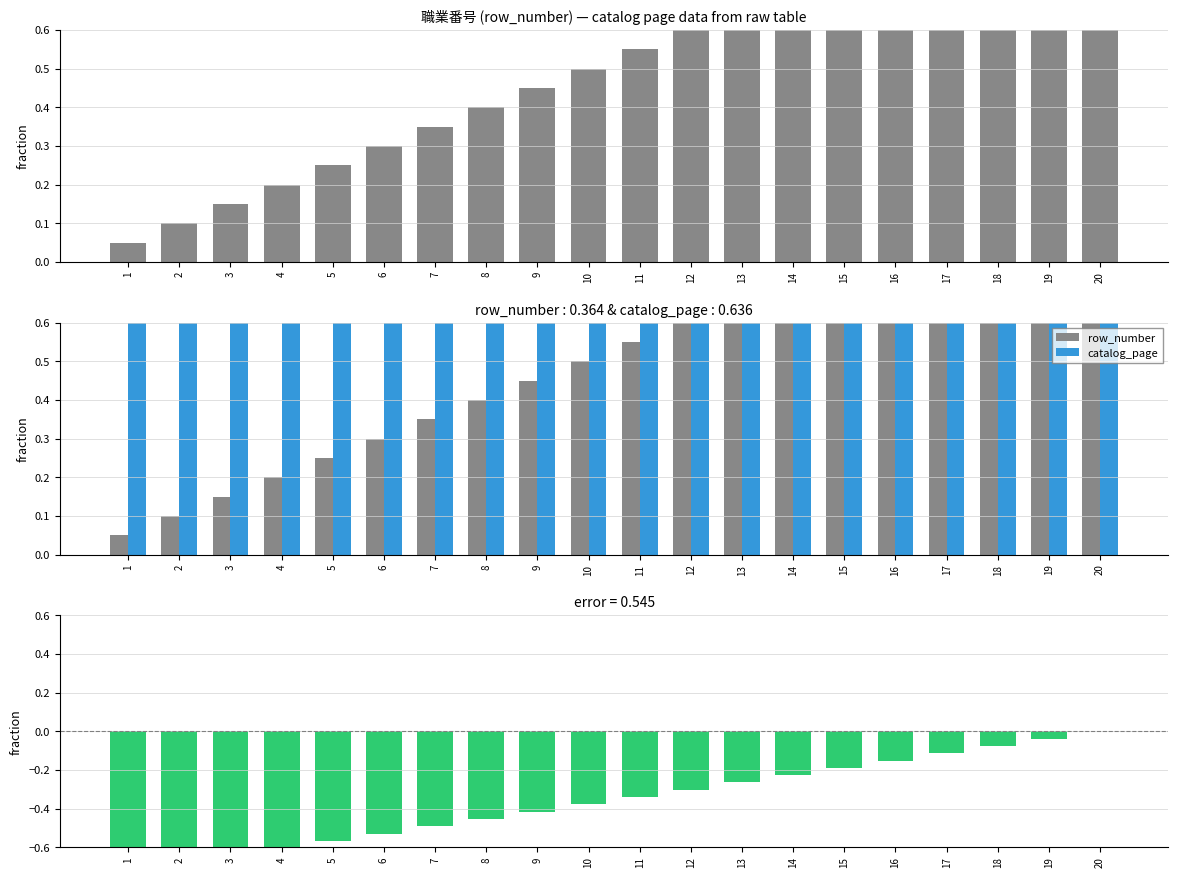

What is the total value across all series at 6?

0.6